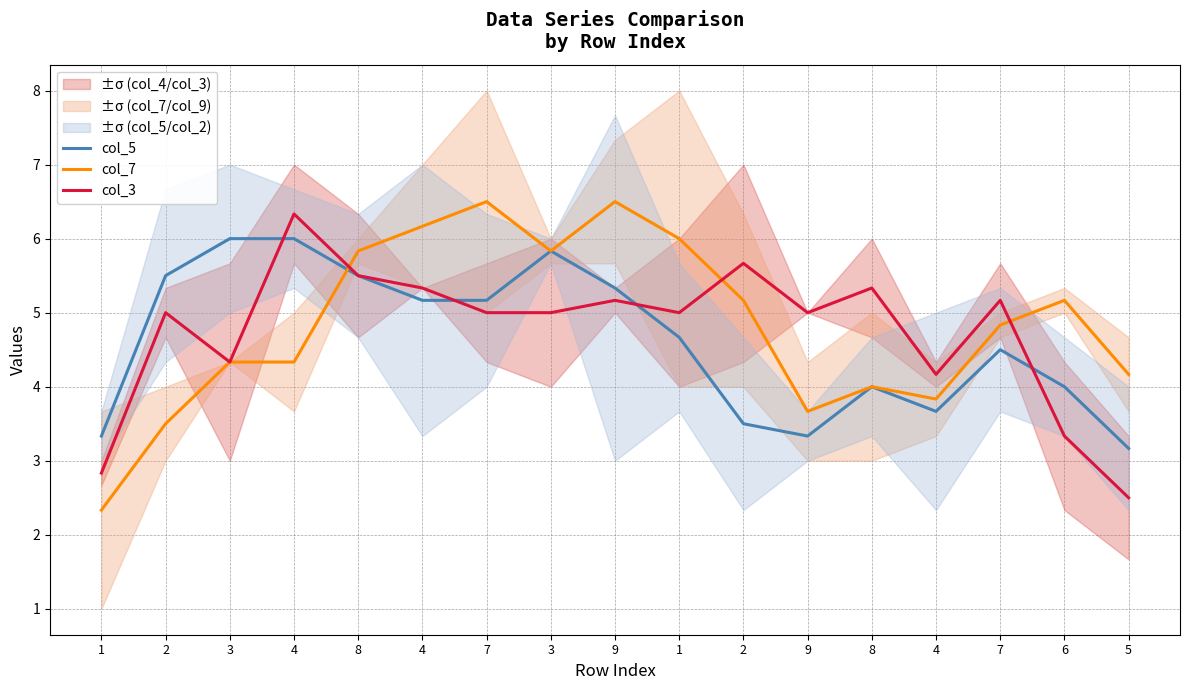

At which label does col_3 first exceed 5?

4